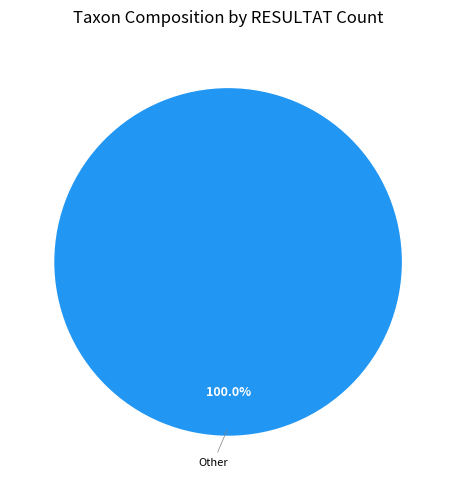

Is there any slice that represents more than half of the pie?

Yes